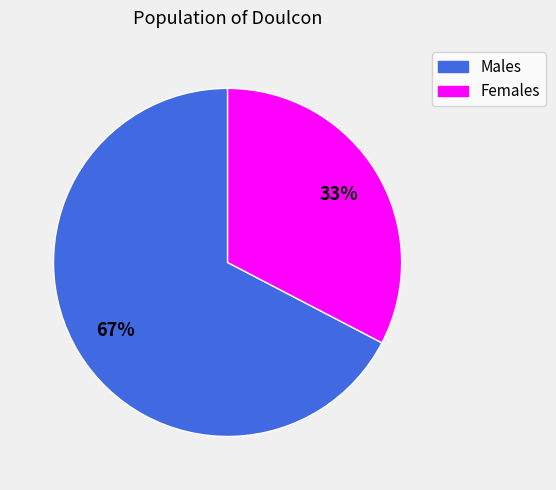

What is the majority slice?

Males